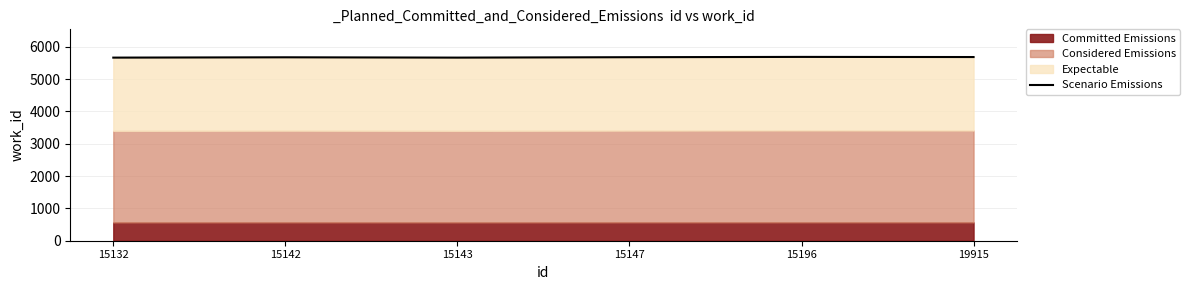

At which category does the chart reach its minimum across all series?

15132